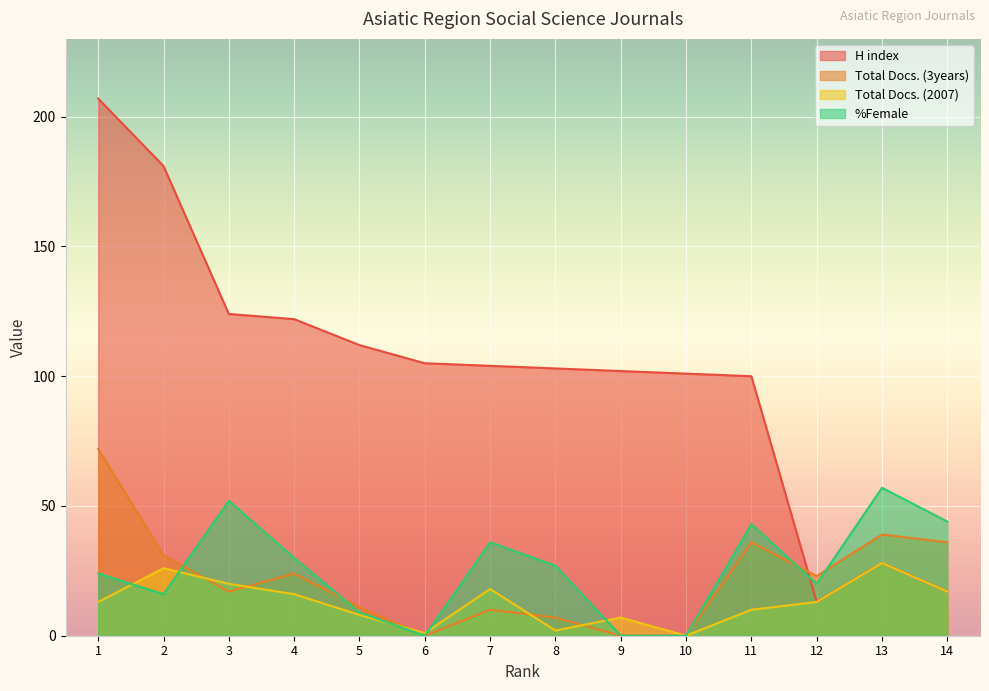

How many distinct data groups are displayed?

4